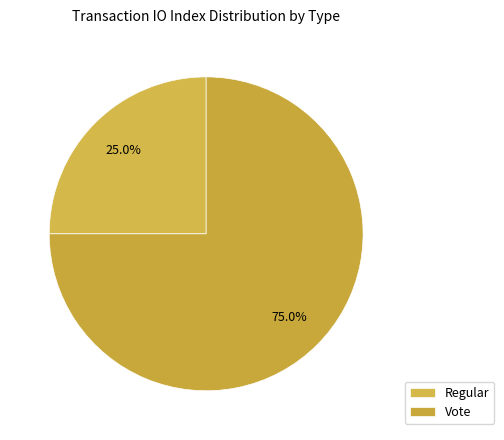

True or false: Regular accounts for 32% of the total.

False